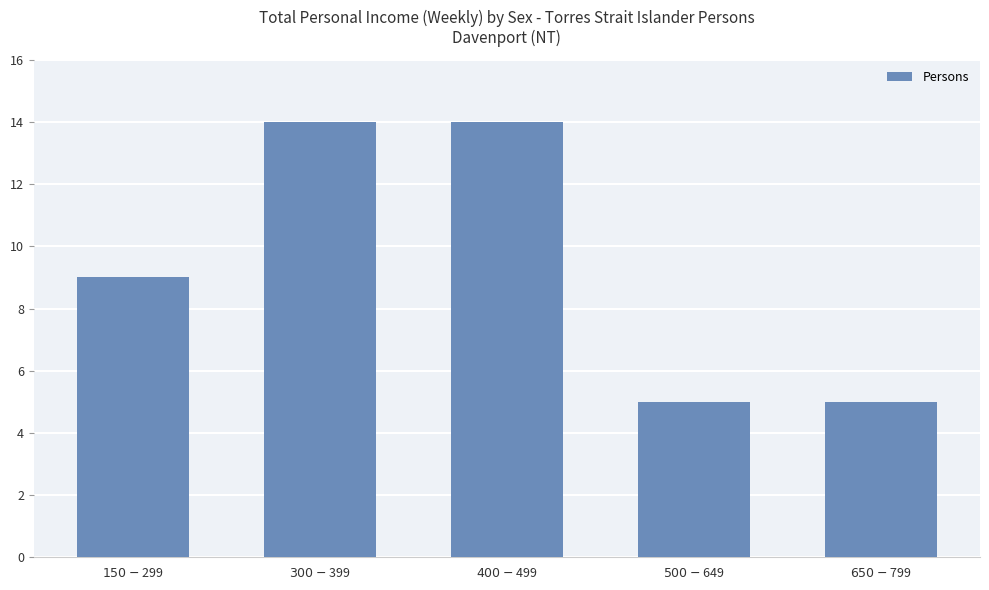

What is the value of the 3rd bar from the left?

14